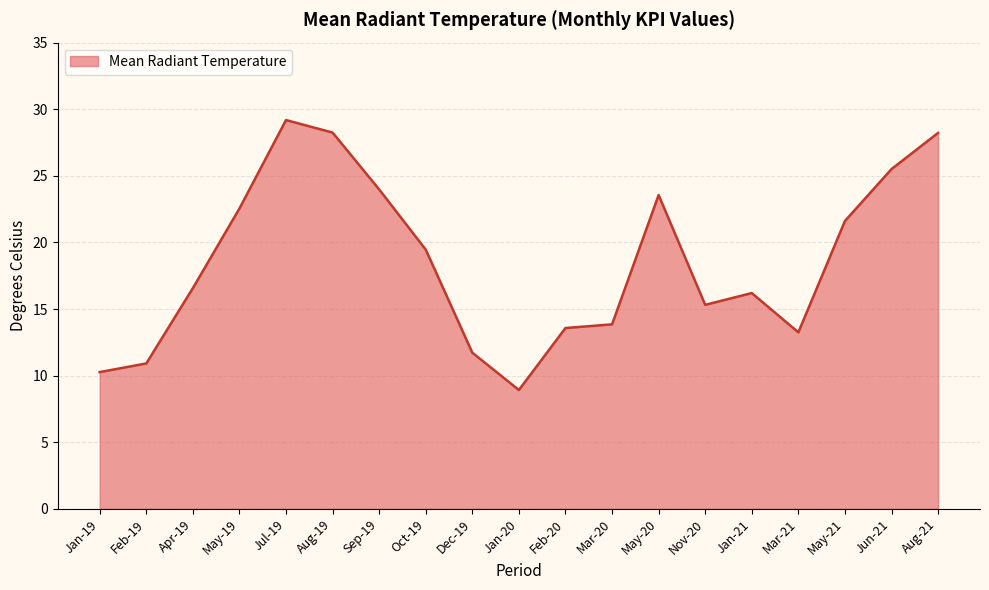

Reading left to right, what are all the values shown in this chart?

10.3	10.9	16.6	22.5	29.2	28.2	24.0	19.5	11.7	8.9	13.6	13.8	23.6	15.3	16.2	13.3	21.6	25.5	28.2